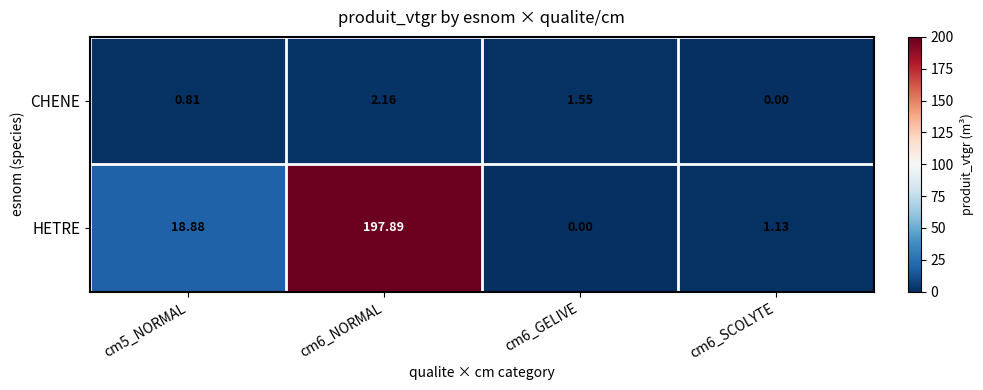

Which series changed the most between cm5_NORMAL and cm6_SCOLYTE?

HETRE